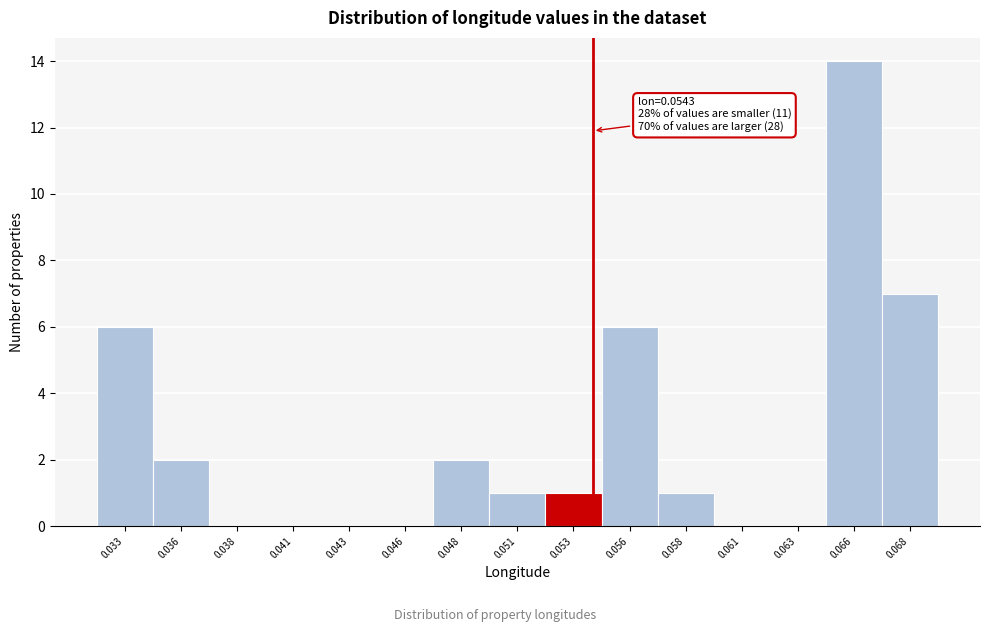

Reading left to right, what are all the values shown in this chart?

0.033=6	0.036=2	0.038=0	0.041=0	0.043=0	0.046=0	0.048=2	0.051=1	0.053=1	0.056=6	0.058=1	0.061=0	0.063=0	0.066=14	0.068=7